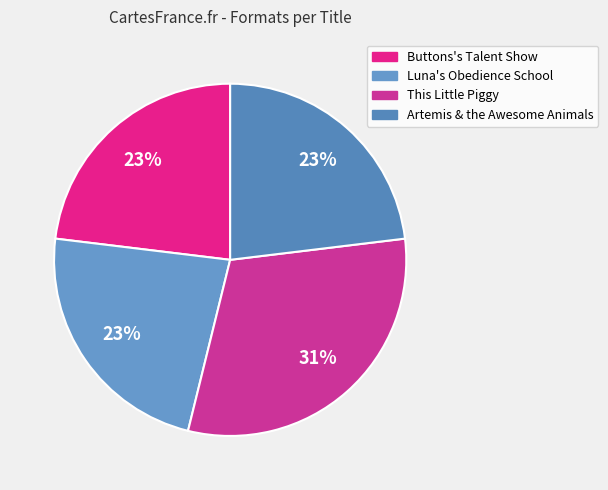

The Buttons's Talent Show slice represents 31% of the pie. True or false?

False